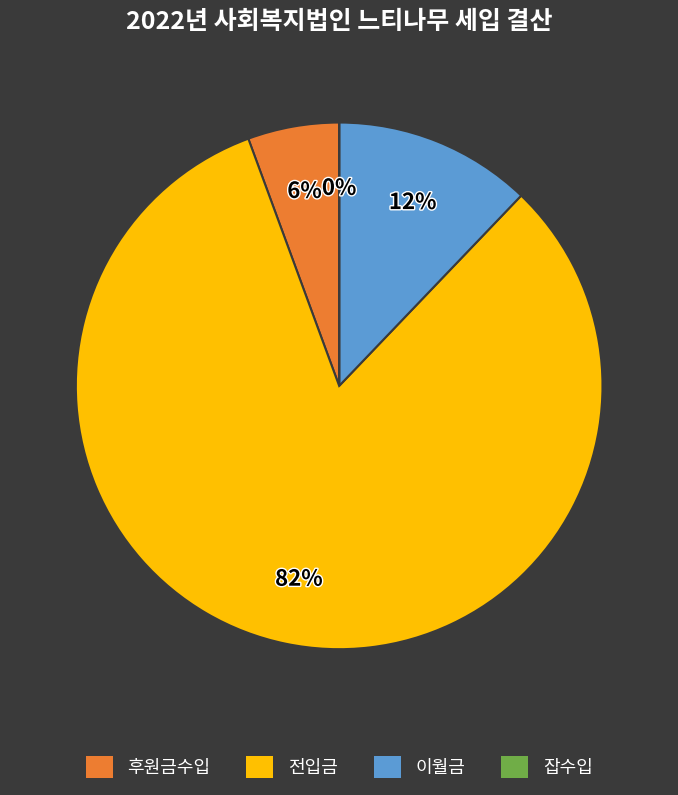

What is the largest slice in the pie chart?

전입금